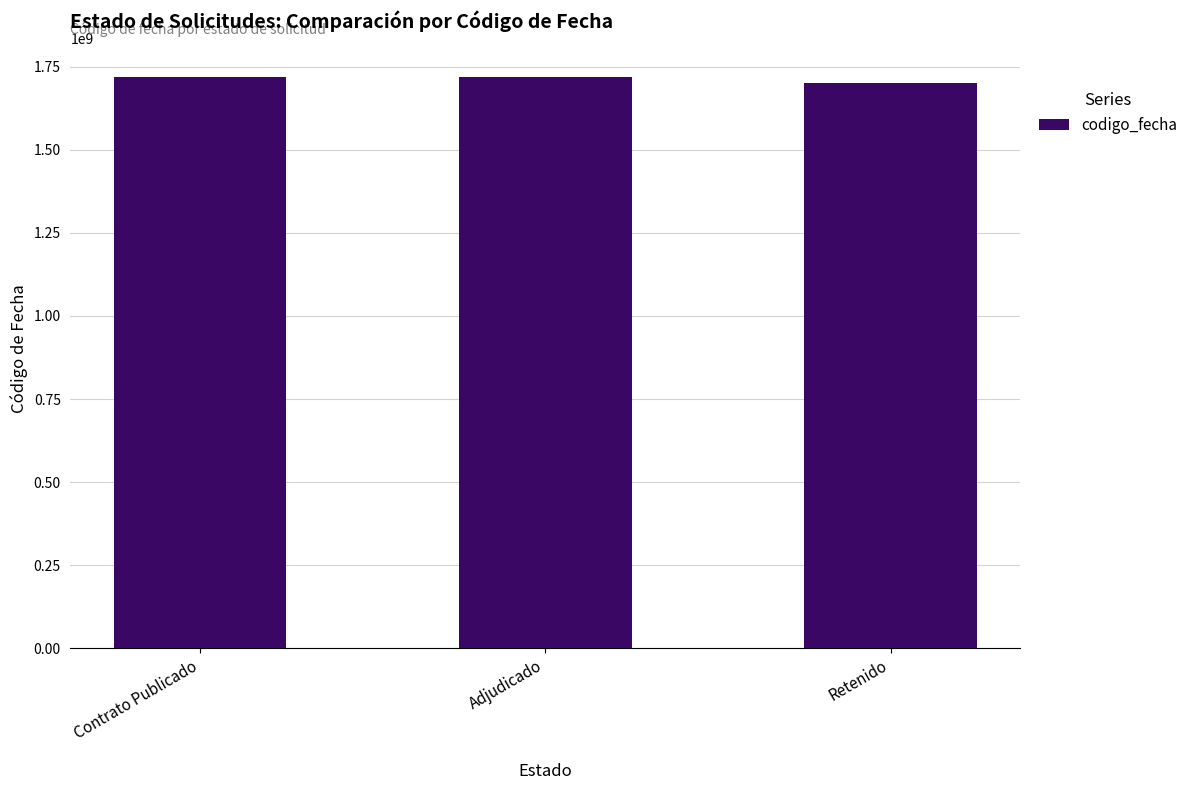

How many distinct data groups are displayed?

1